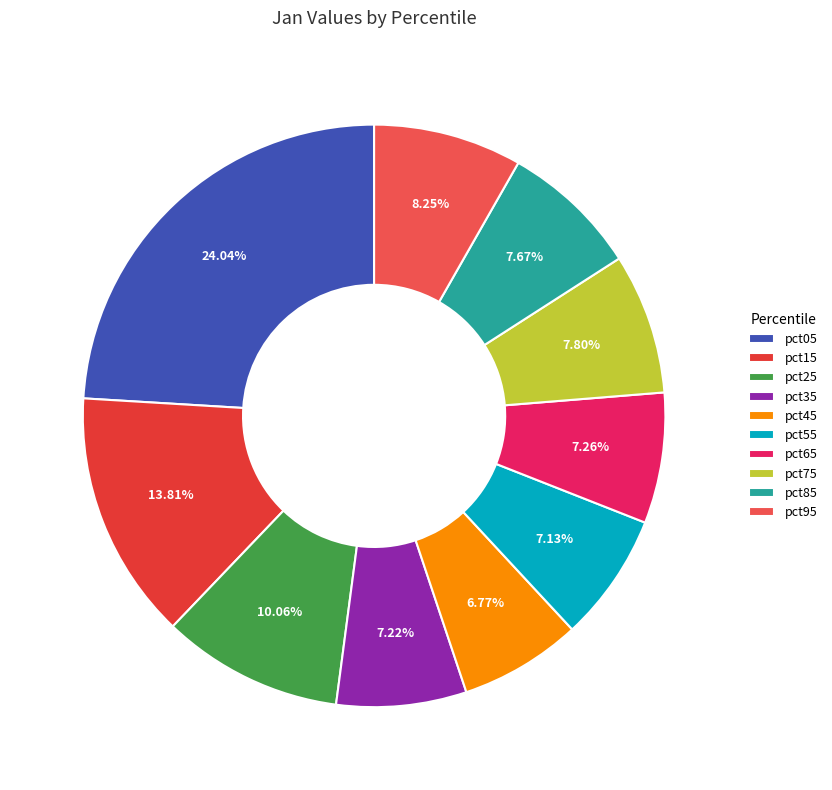

The pct05 slice represents 24% of the pie. True or false?

True